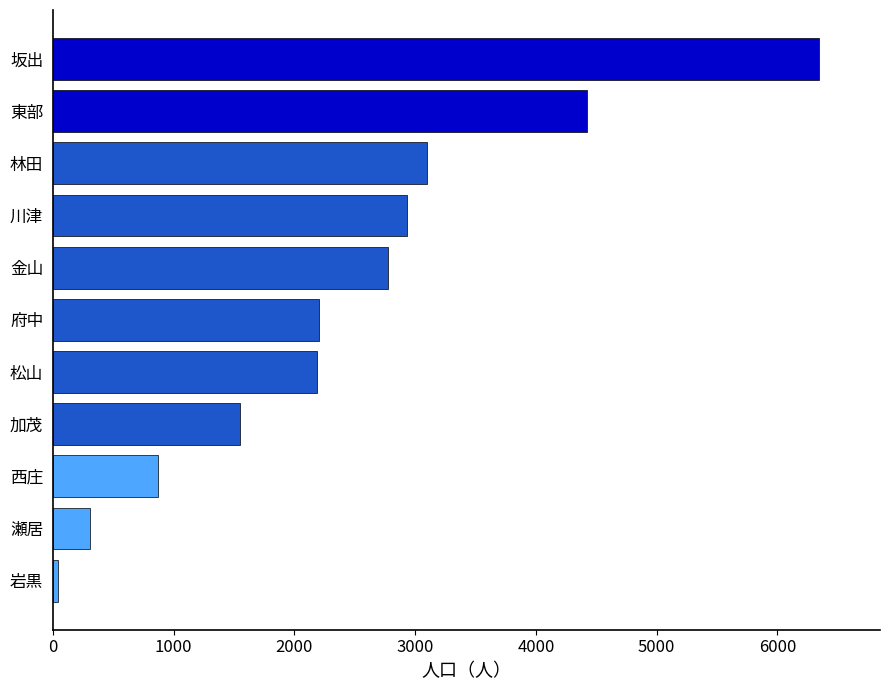

What is the difference between the maximum and minimum values?

6300